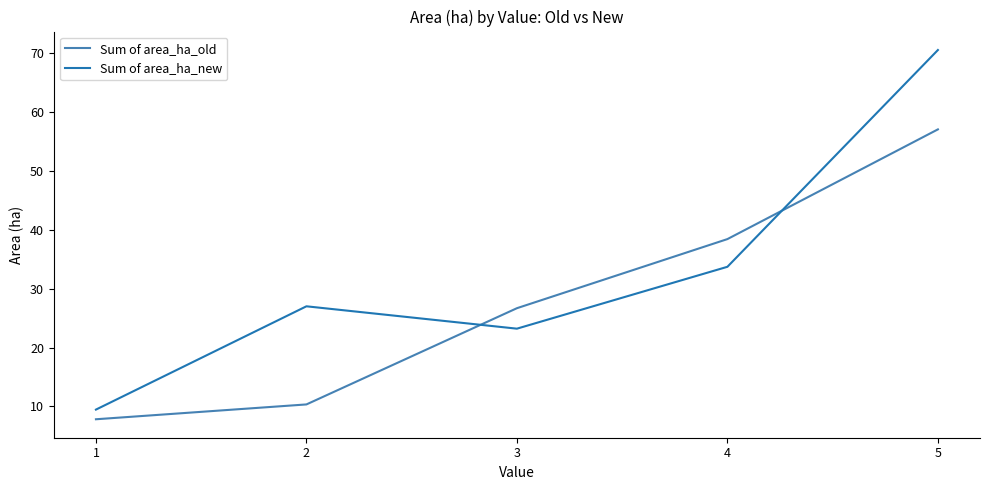

What is the difference between the second highest and minimum values in the Sum of area_ha_new series?

24.3